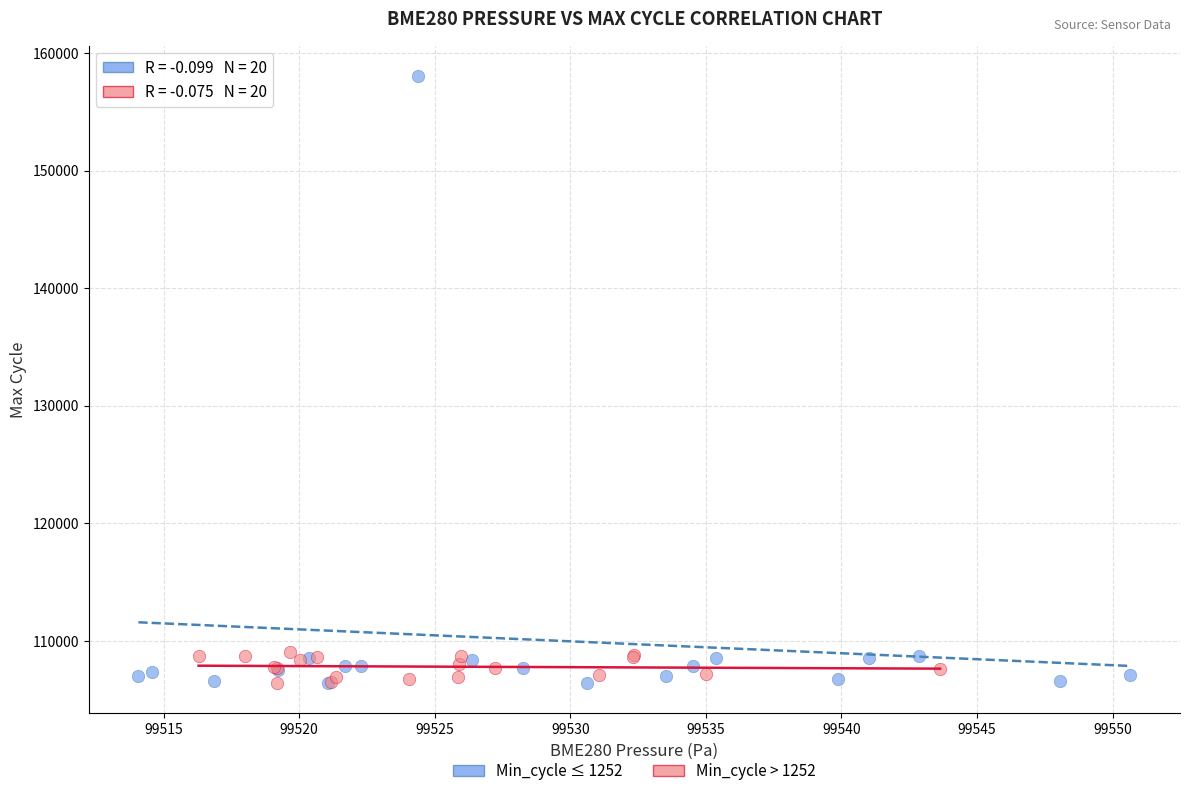

Which series has the widest spread of Y values?

Min_cycle ≤ 1252